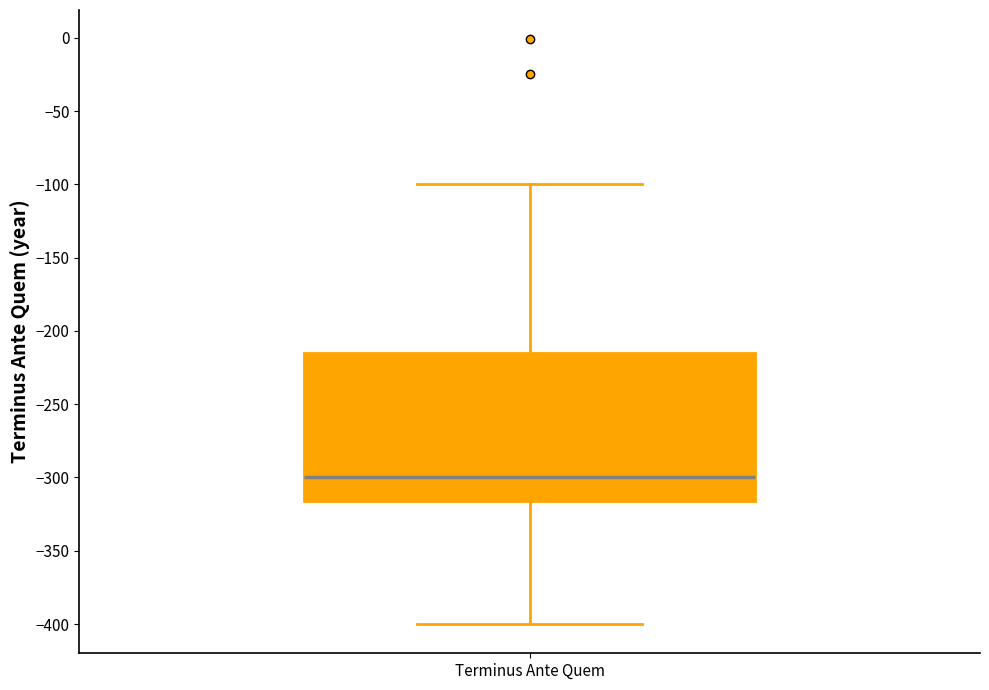

Where is the lower edge of the box for Terminus Ante Quem on the y-axis? The values are not printed on the chart, so give them approximately, as read against the axis.

-315